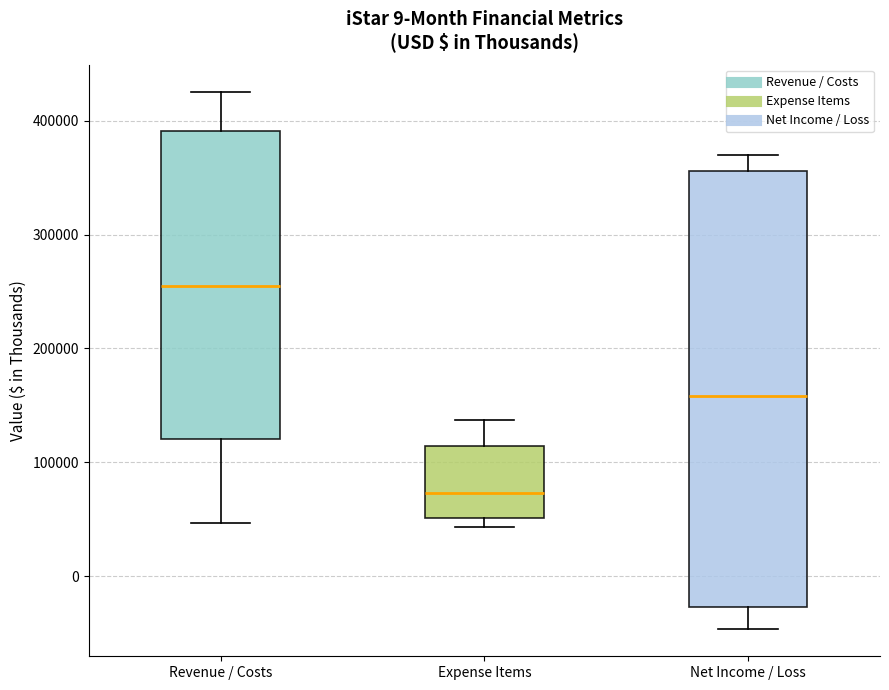

Comparing the boxes themselves (not the whiskers), which one is the tallest?

Net Income / Loss